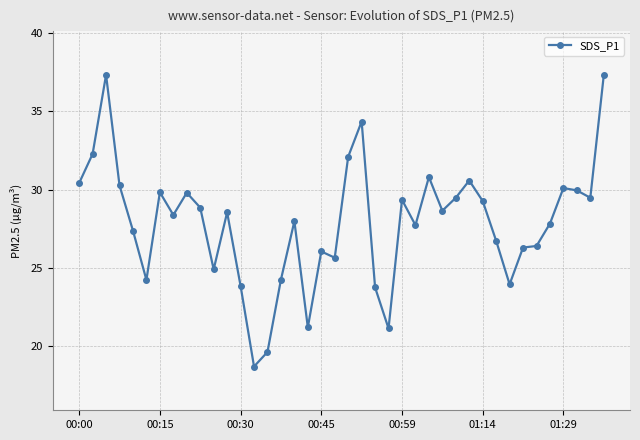

What is the value of the 8th point from the left?

28.4